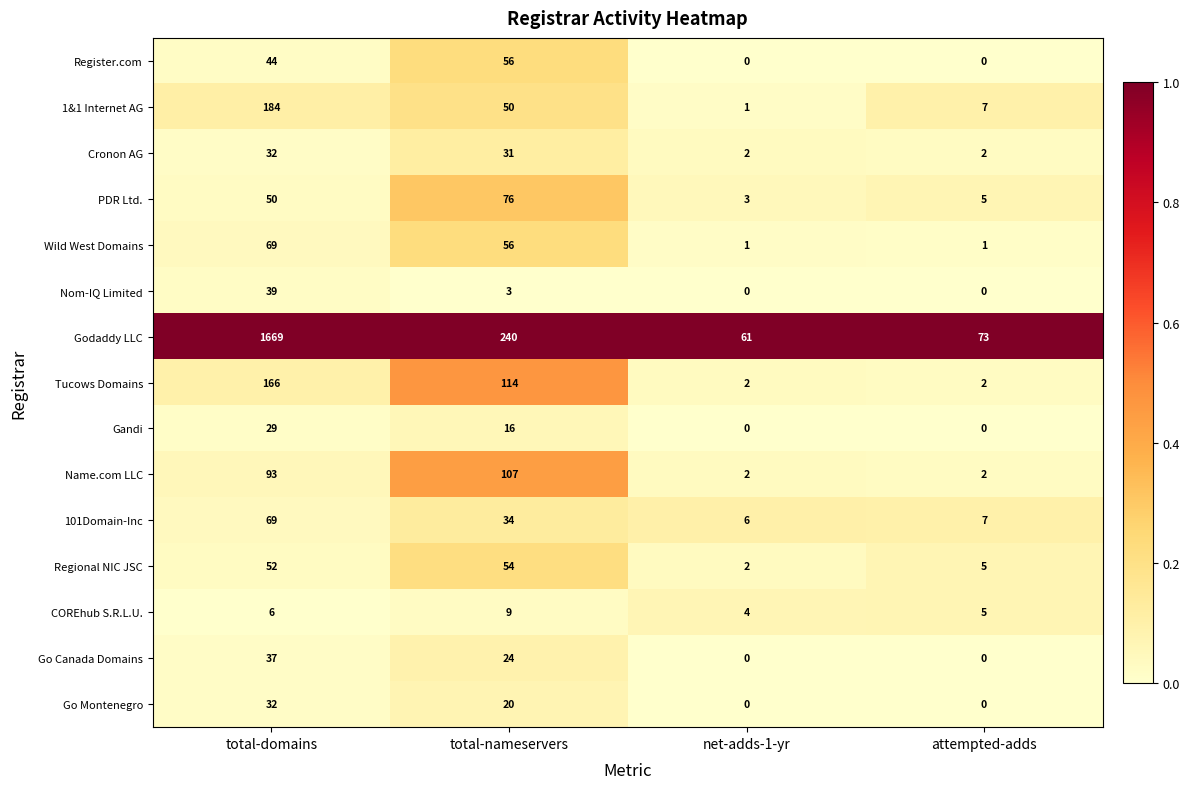

Where is Godaddy LLC nearest to the value 865?

total-nameservers